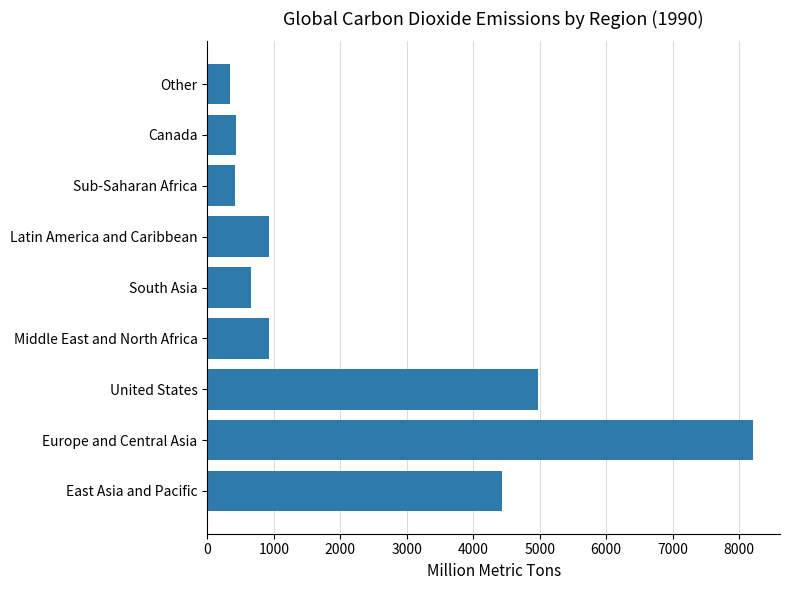

How many bars are there in total?

9